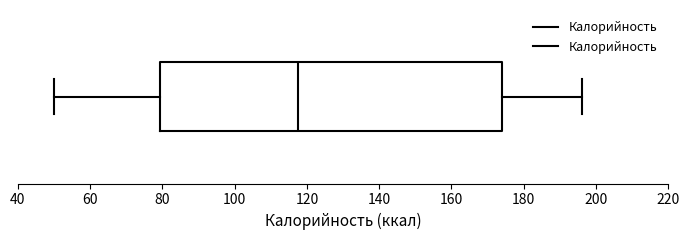

Transcribe this box plot: give where the median line is, the range the box spans, and where the two whiskers end, as read against the x-axis. The values are not printed on the chart, so give them approximately, as read against the axis.

median 118, box 80 to 174, whiskers 50 to 196